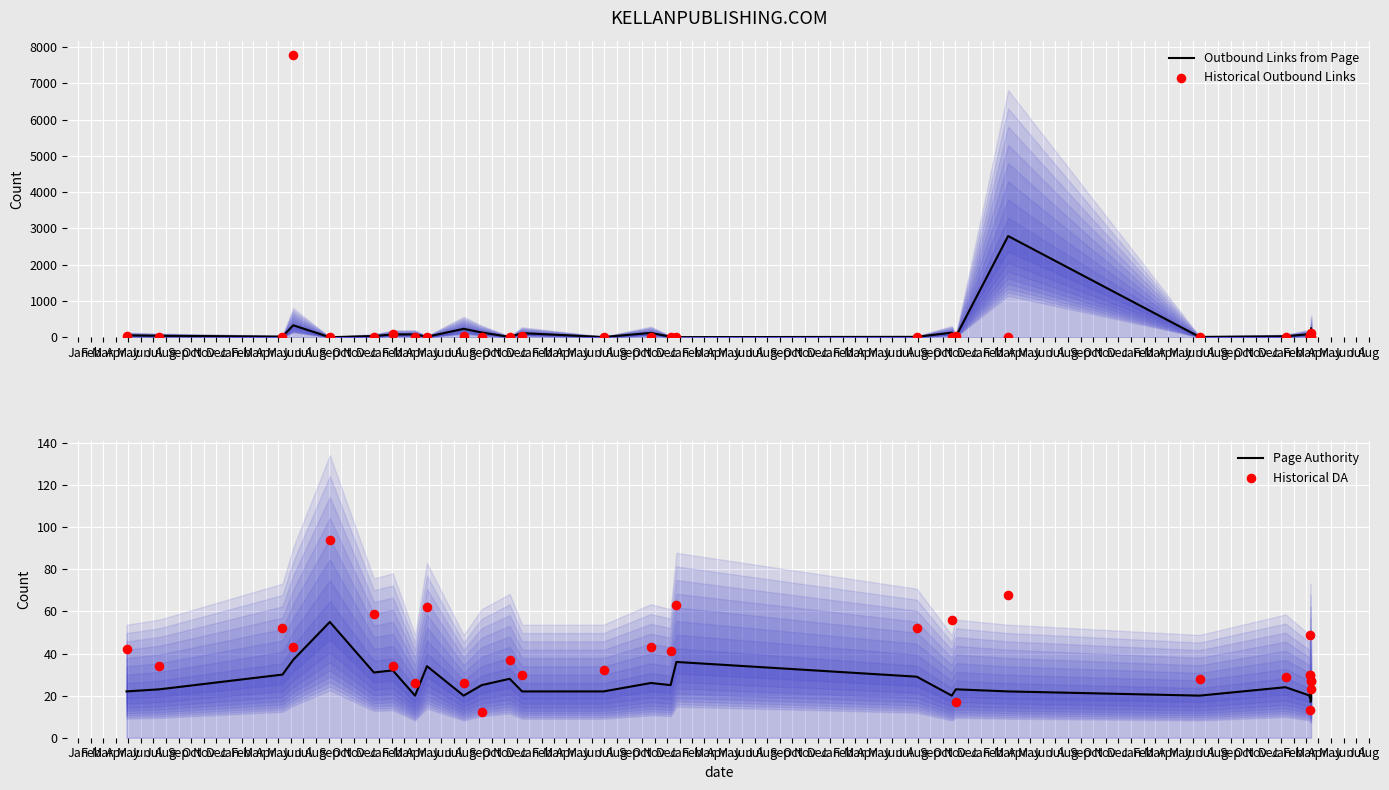

What is the total value across all series at Jan?

146